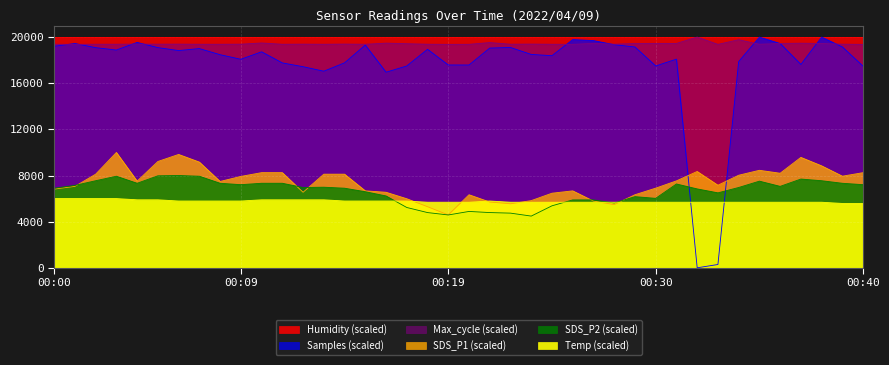

True or false: Max_cycle and SDS_P2 cross at least once.

False